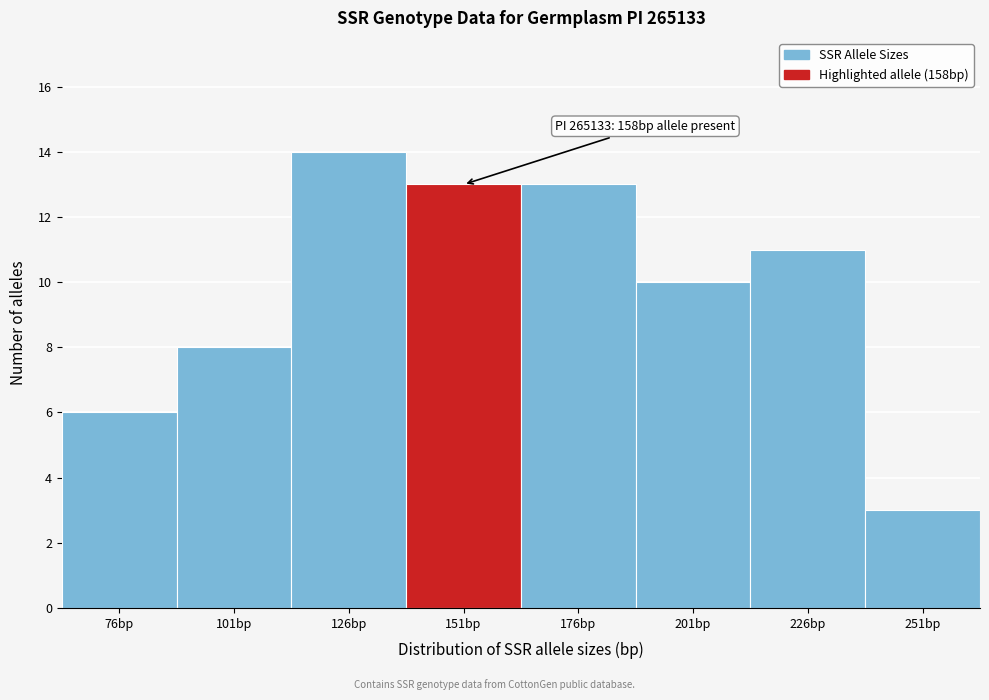

Reading right to left, extract all data points from this chart.

251bp=3	226bp=11	201bp=10	176bp=13	151bp=13	126bp=14	101bp=8	76bp=6